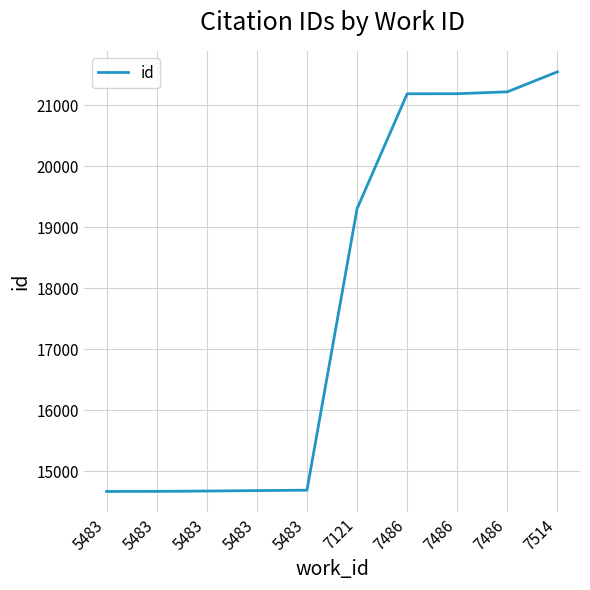

How many values are below 19300?

5